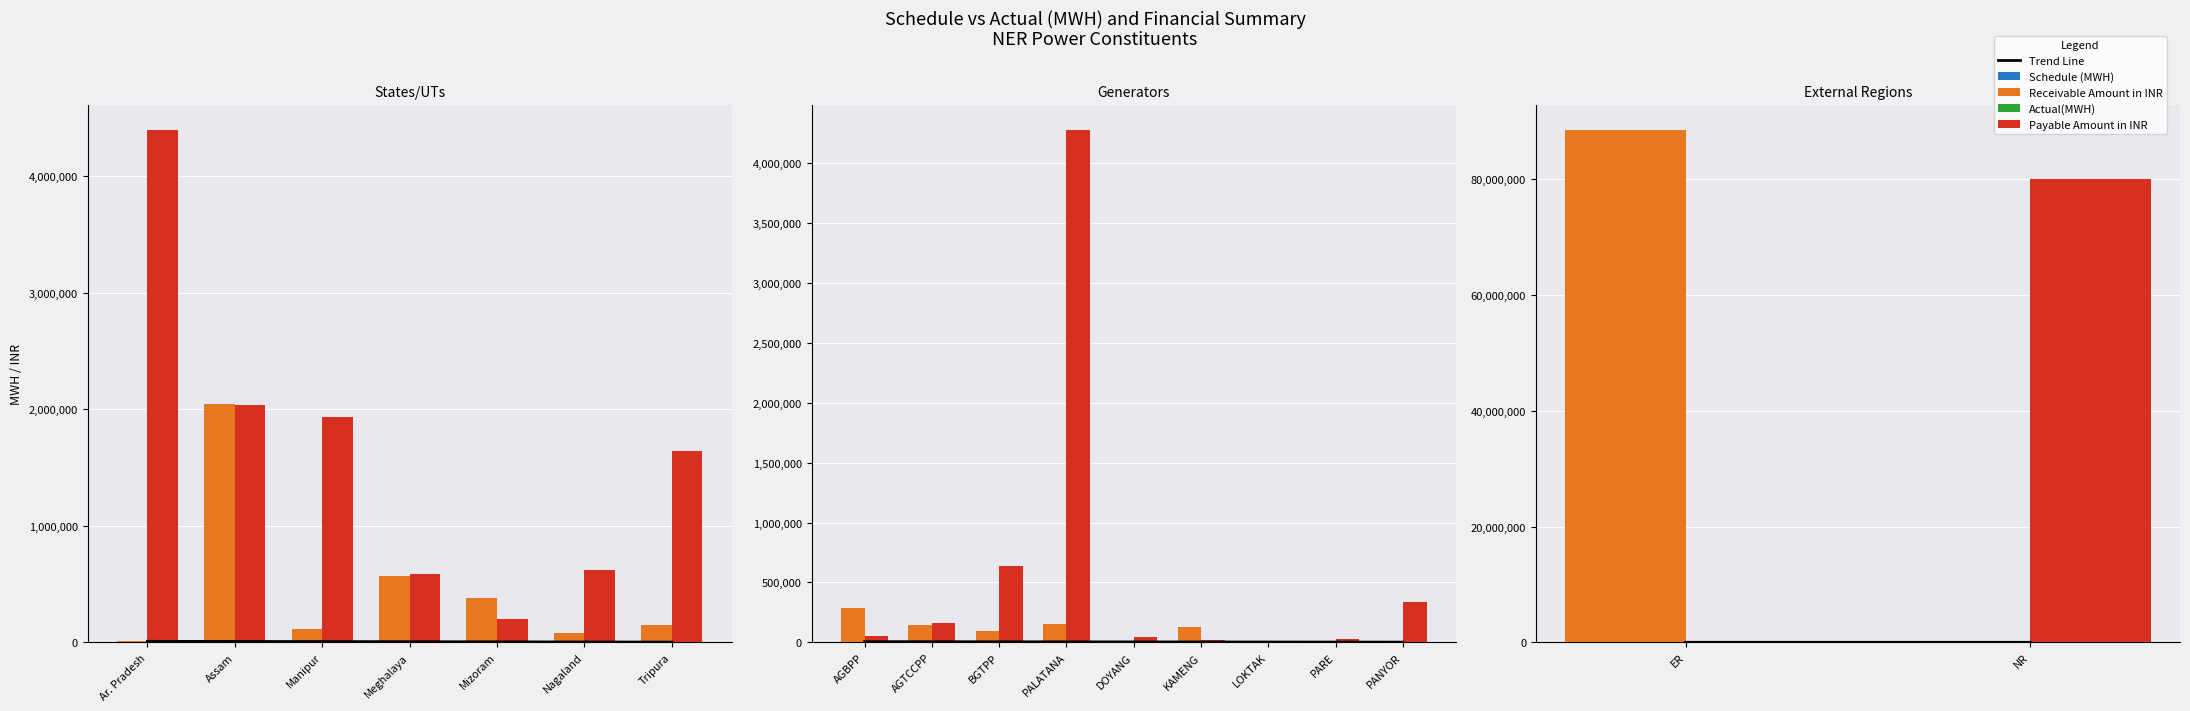

Which category has the lowest value in the Actual(MWH) series?

NR